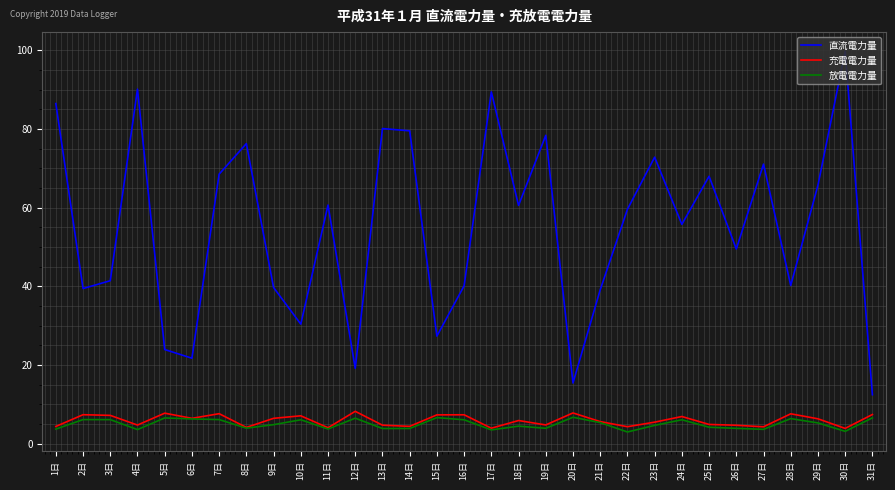

What are all the series names shown in the legend?

直流電力量, 充電電力量, 放電電力量